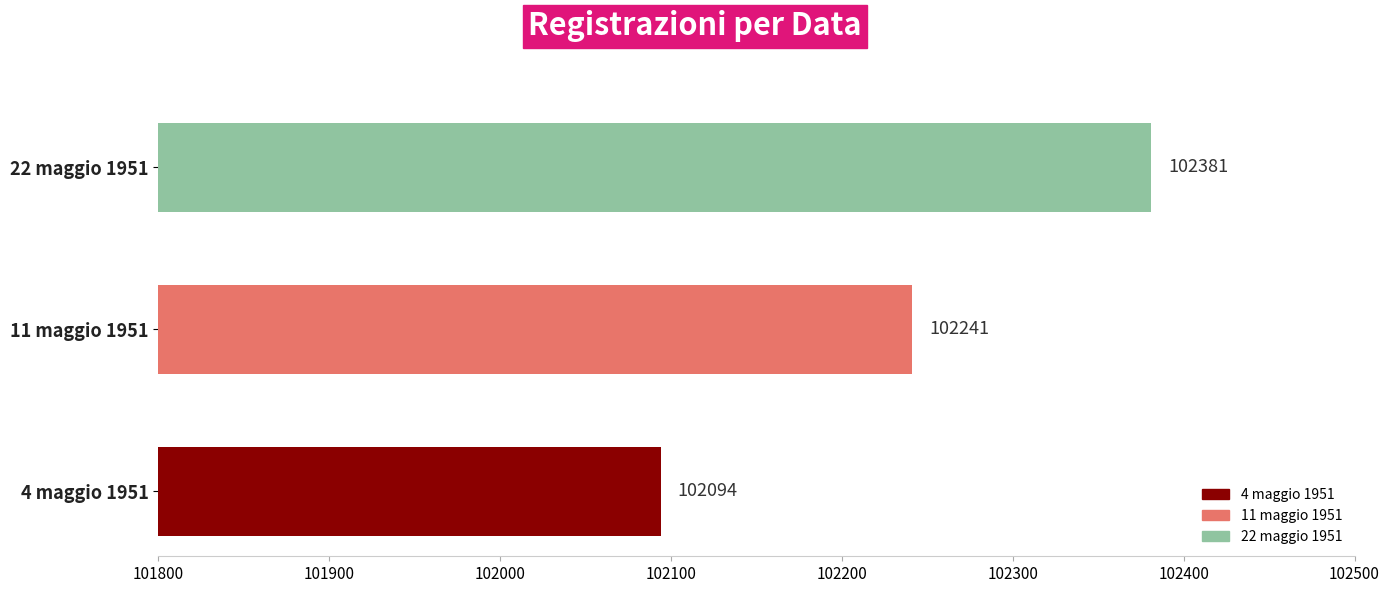

Which has a higher value, 4 maggio 1951 or 11 maggio 1951?

11 maggio 1951